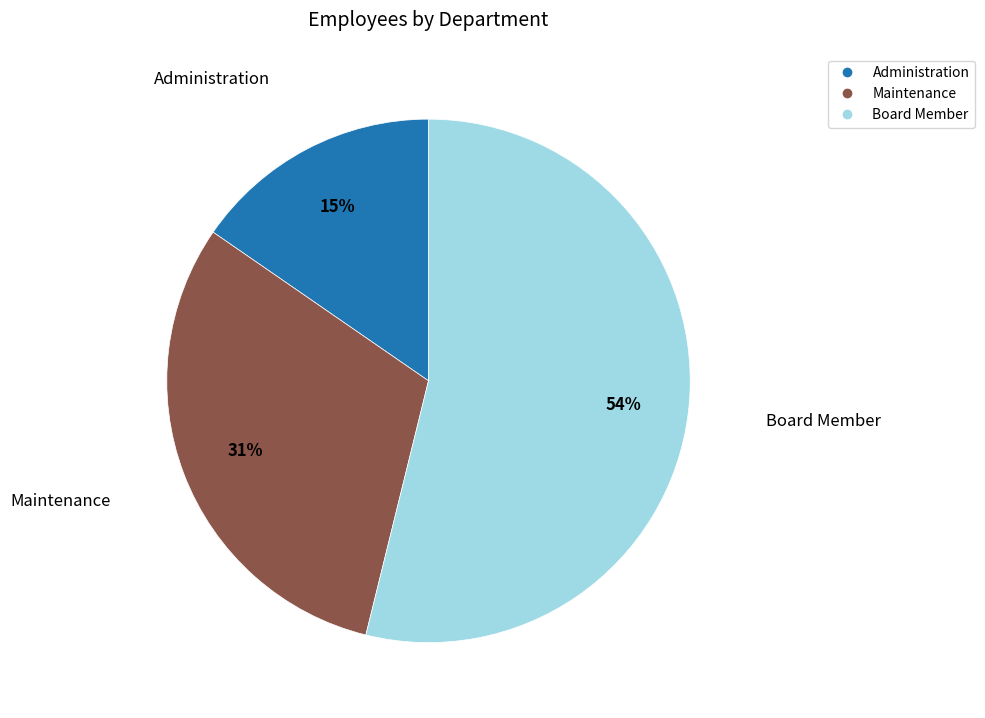

To the nearest percent, what is the combined percentage of Board Member and Maintenance?

85%